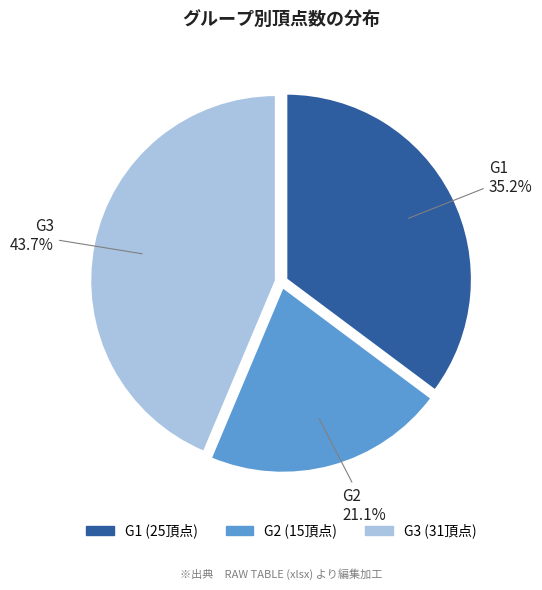

Which slice is the smallest?

G2